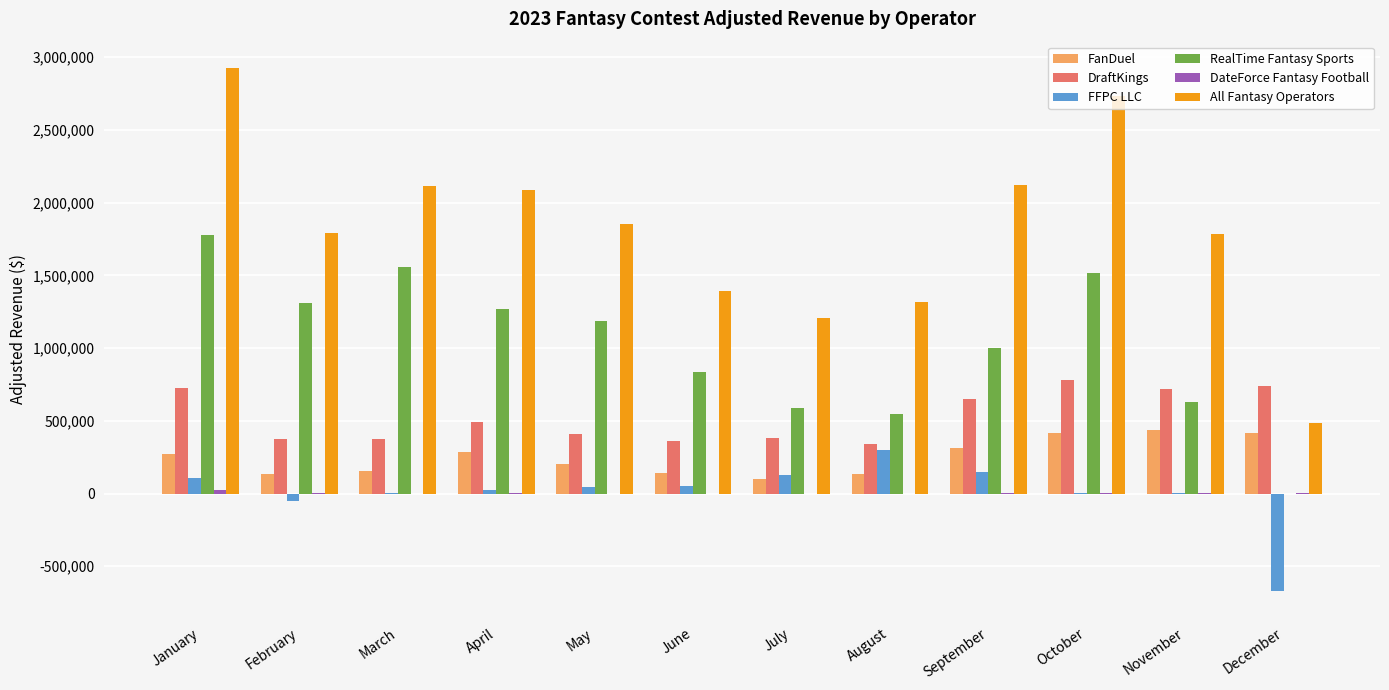

Which category has the highest value across all series?

January